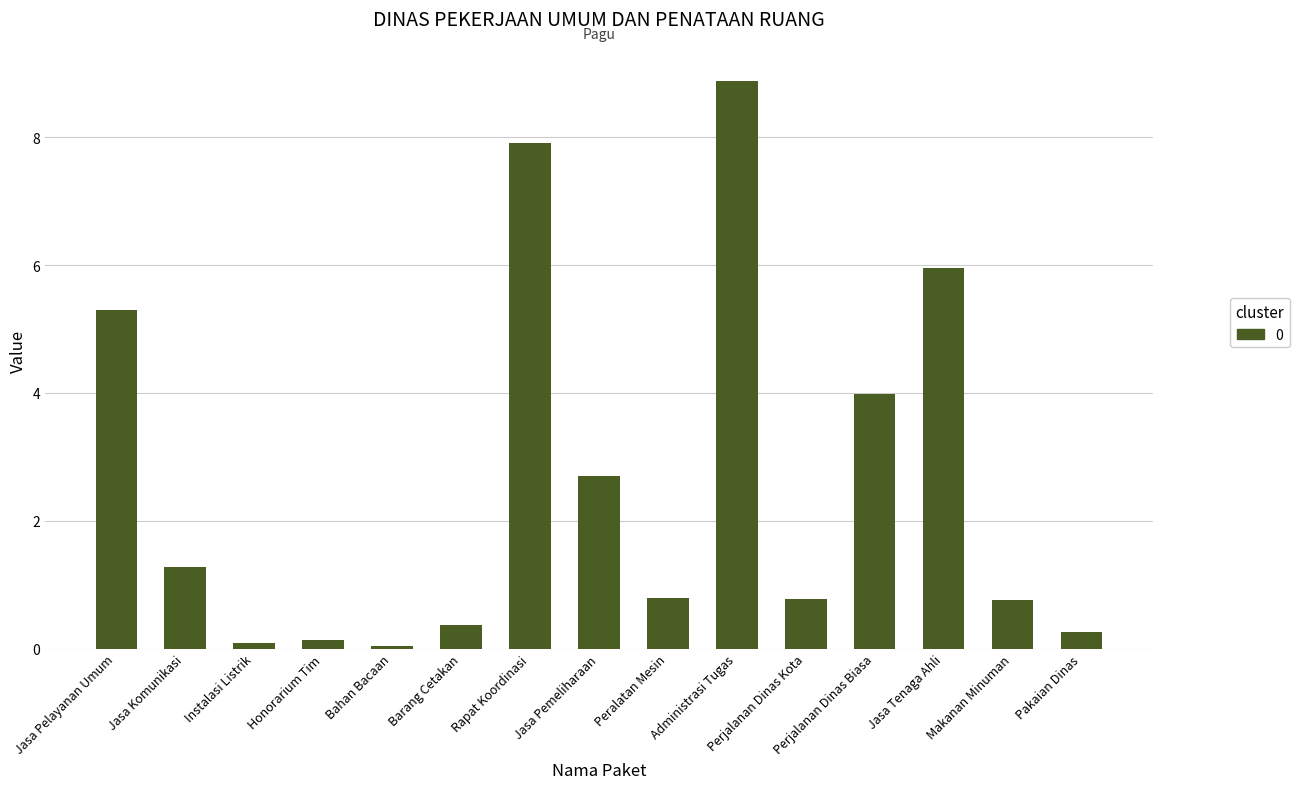

What is the change in value from Peralatan Mesin to Jasa Tenaga Ahli?

+5.2